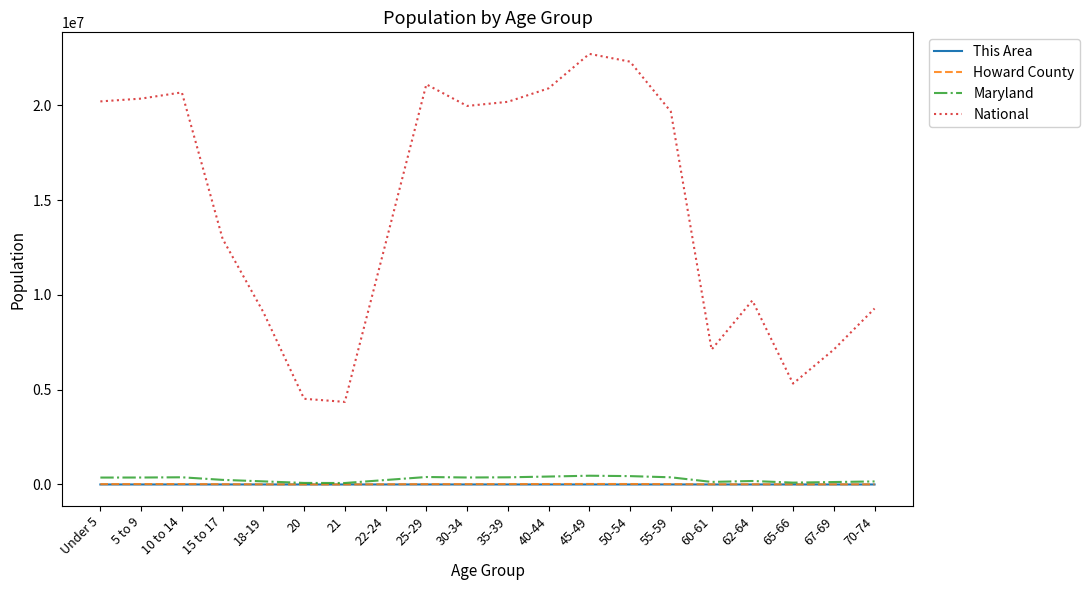

What is the average value of the This Area series?

271